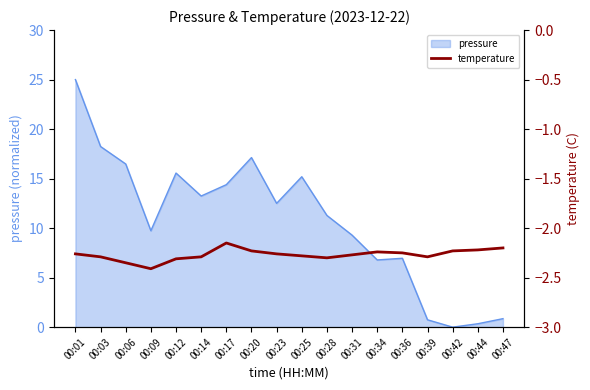

How many lines are shown in the chart?

1